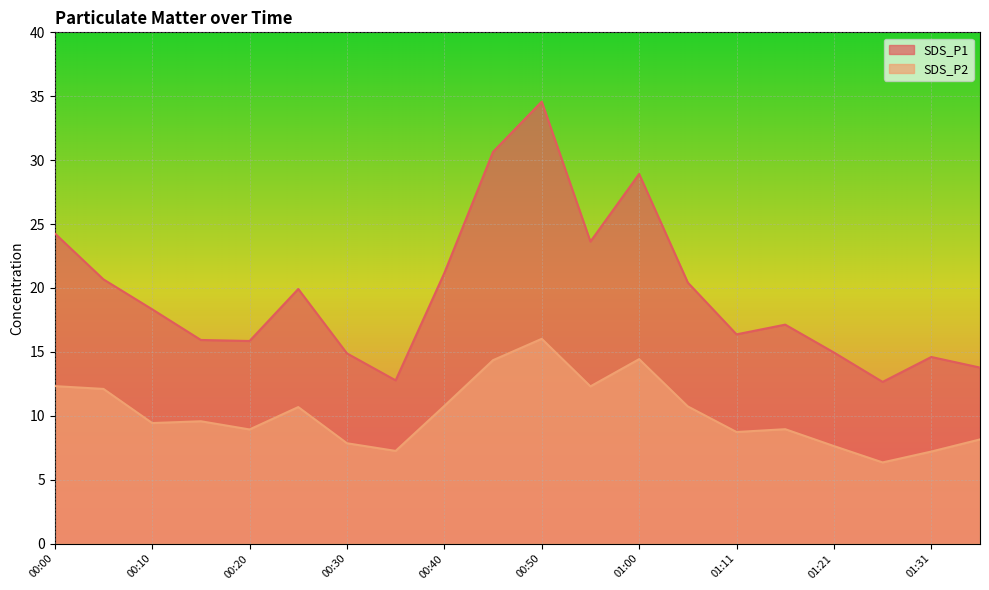

At how many categories does at least one series exceed 10?

20